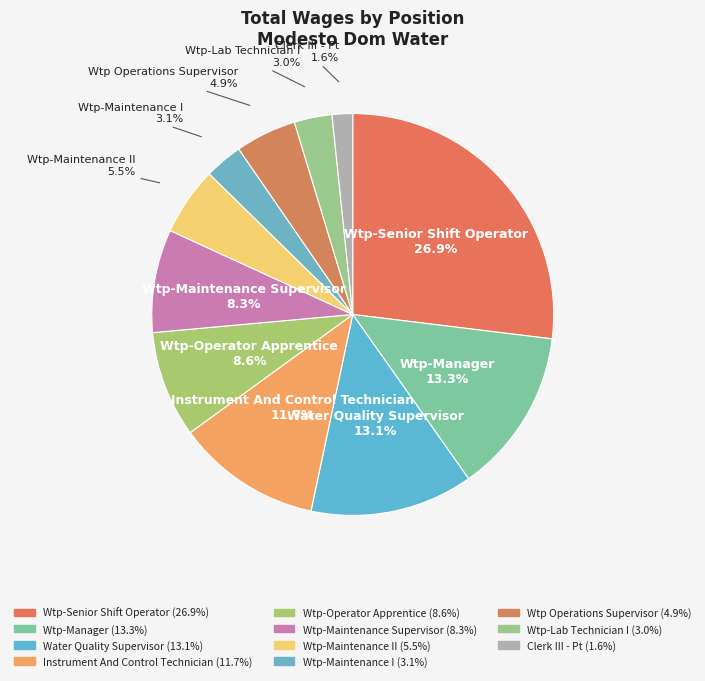

True or false: Water Quality Supervisor accounts for 21% of the total.

False